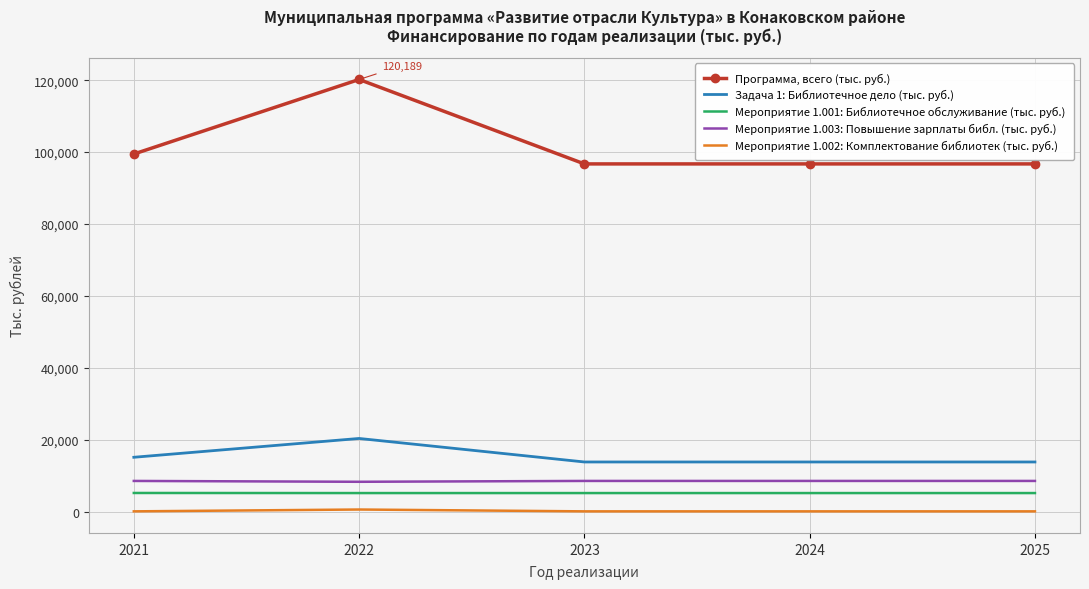

Is the value of Программа, всего (тыс. руб.) at 2021 greater than the value of Задача 1: Библиотечное дело (тыс. руб.) at 2021?

Yes